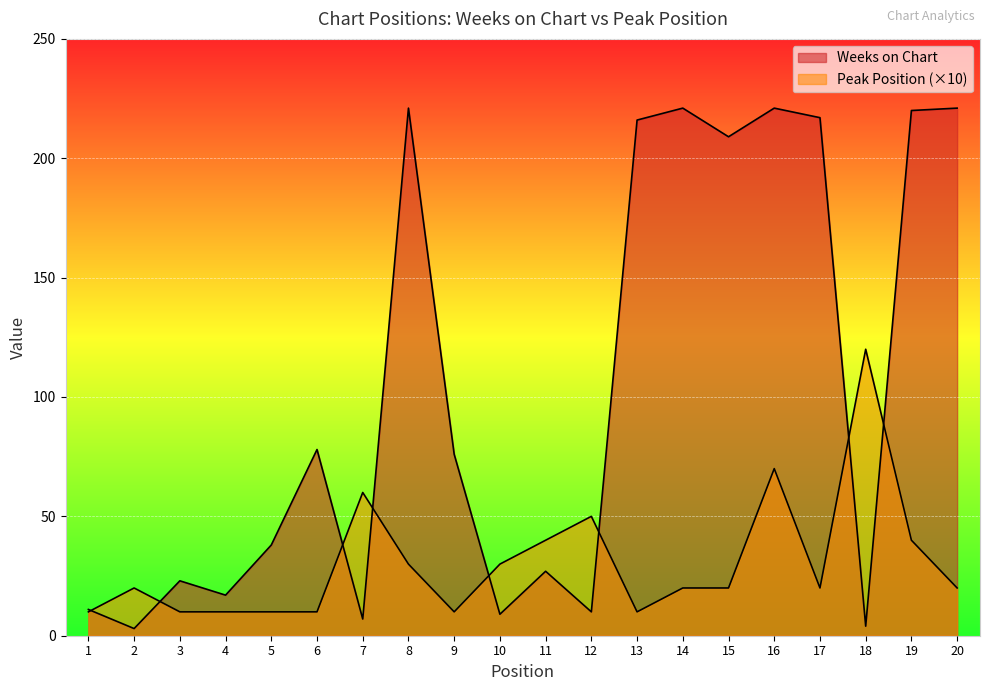

Reading left to right, extract all data points from this chart.

Weeks on Chart: 1=11	2=3	3=23	4=17	5=38	6=78	7=7	8=221	9=76	10=9	11=27	12=10	13=216	14=221	15=209	16=221	17=217	18=4	19=220	20=221
Peak Position: 1=10	2=20	3=10	4=10	5=10	6=10	7=60	8=30	9=10	10=30	11=40	12=50	13=10	14=20	15=20	16=70	17=20	18=120	19=40	20=20